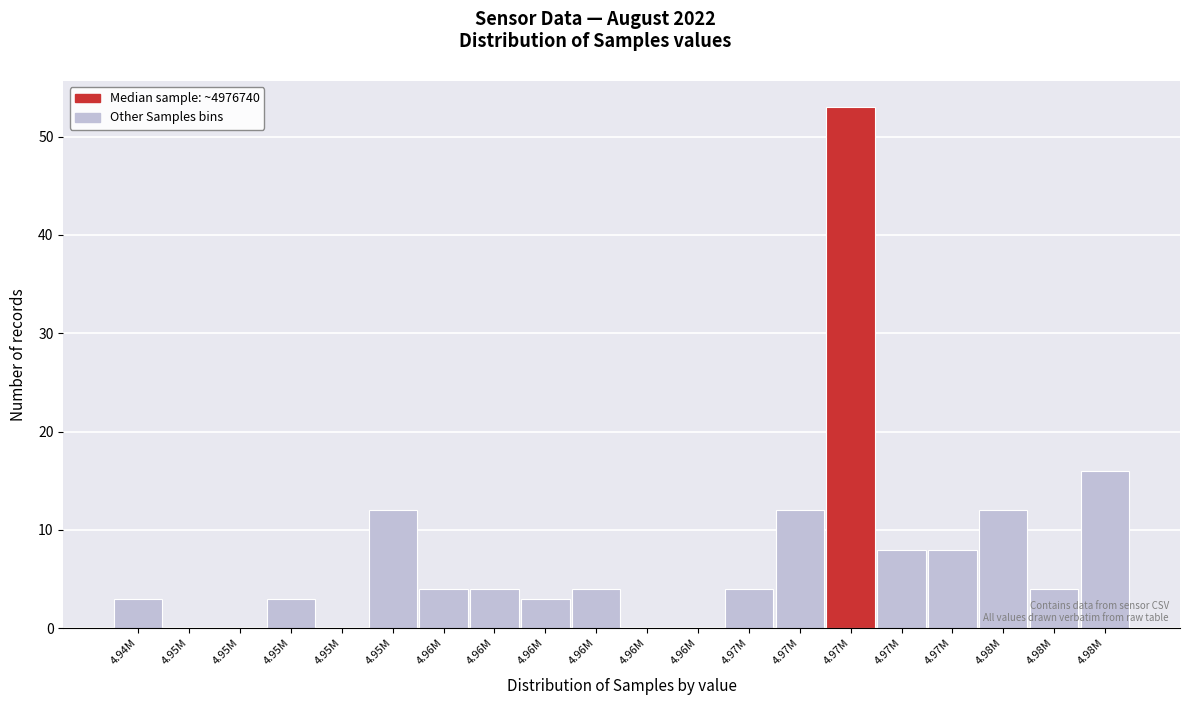

How many data points does each series have?

20